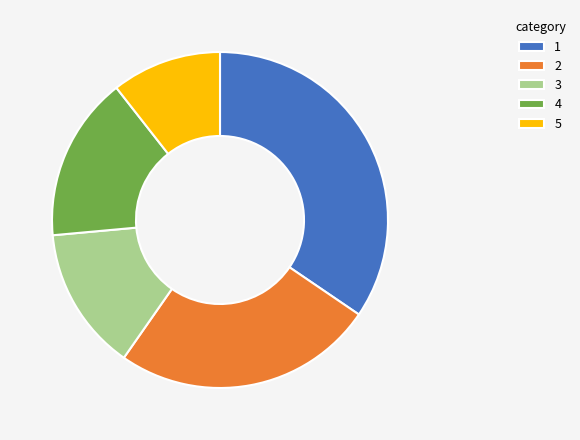

Rank the categories by value from highest to lowest.

1, 2, 4, 3, 5